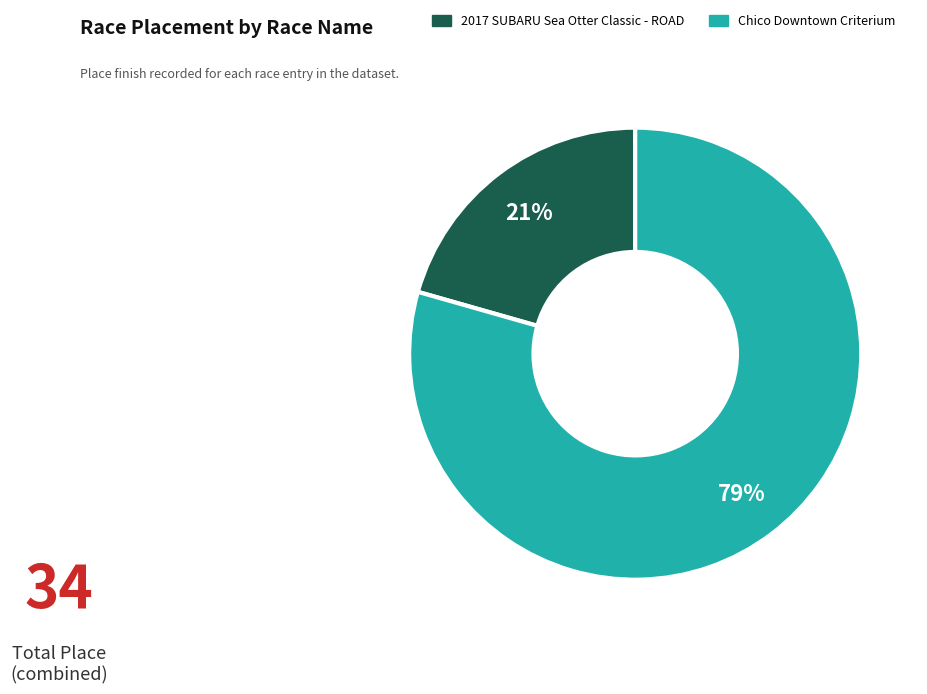

Combined, do Chico Downtown Criterium and 2017 SUBARU Sea Otter Classic - ROAD account for over 50%?

Yes